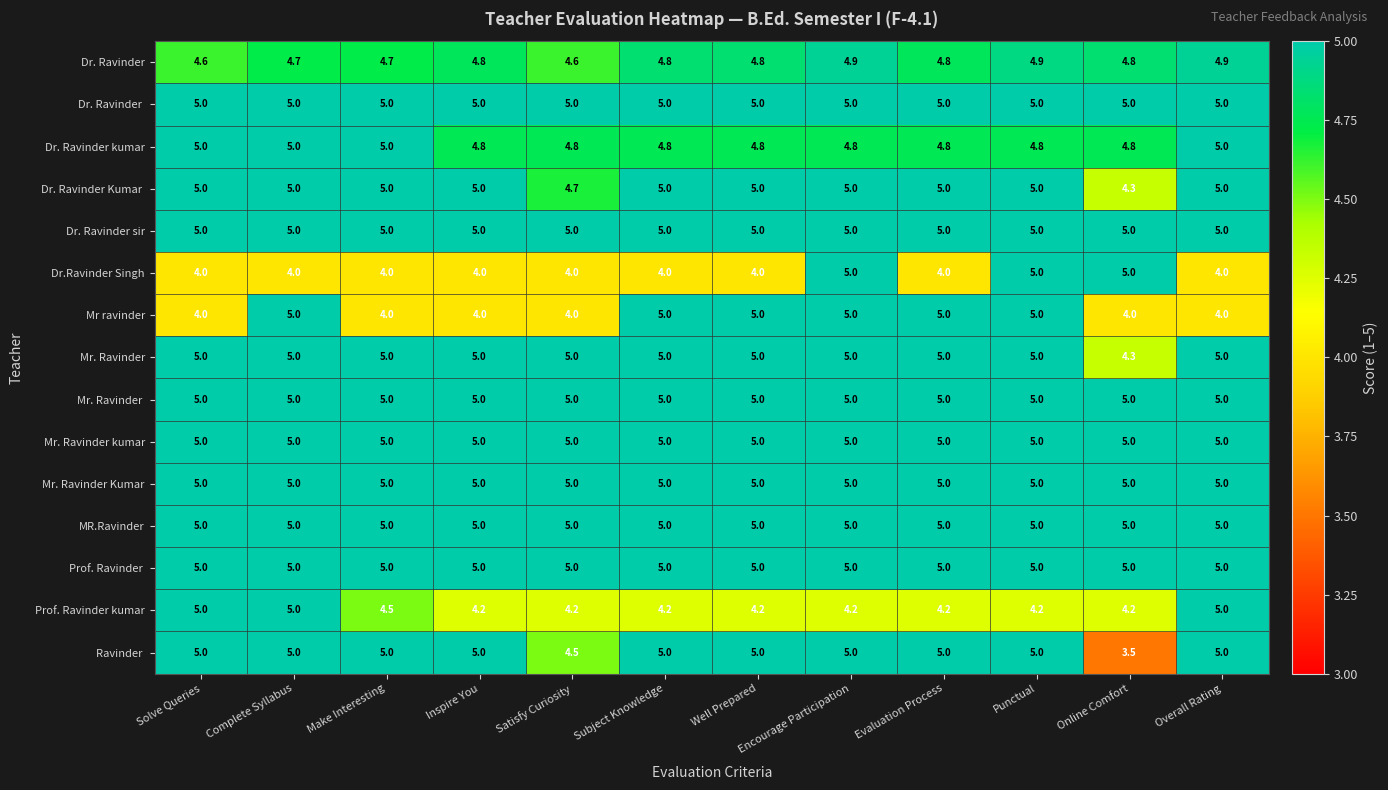

Where is Mr. Ravinder nearest to the value 4?

Online Comfort